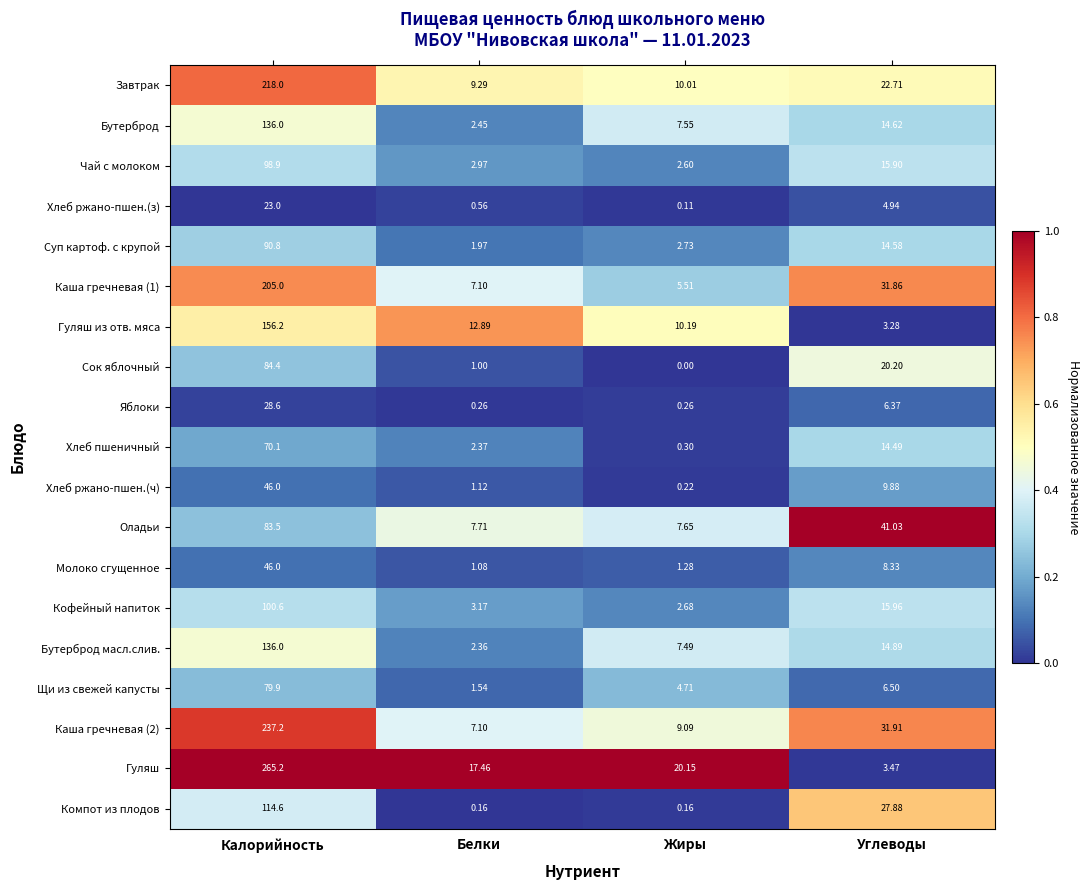

Which category has the lowest value across all series?

Жиры